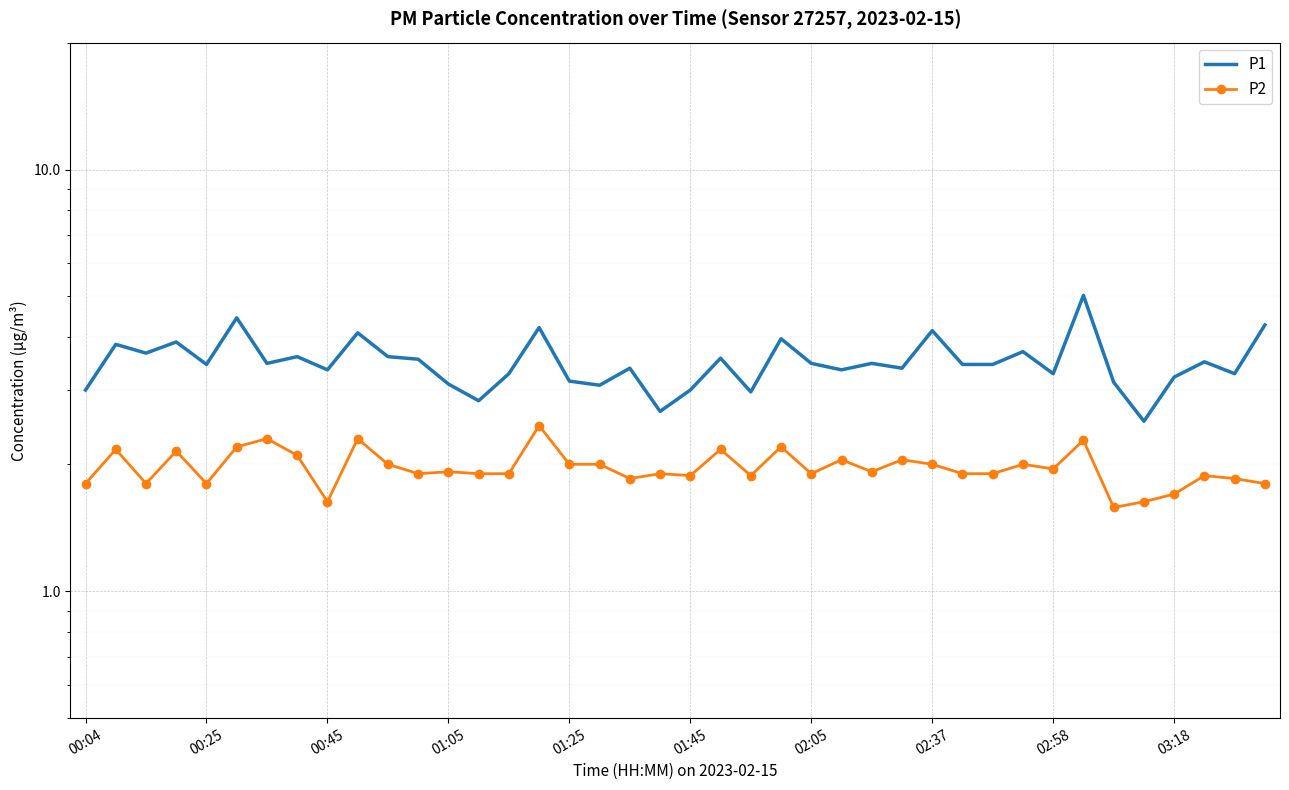

Is the value of P2 at 38 greater than the value of P1 at 18?

No